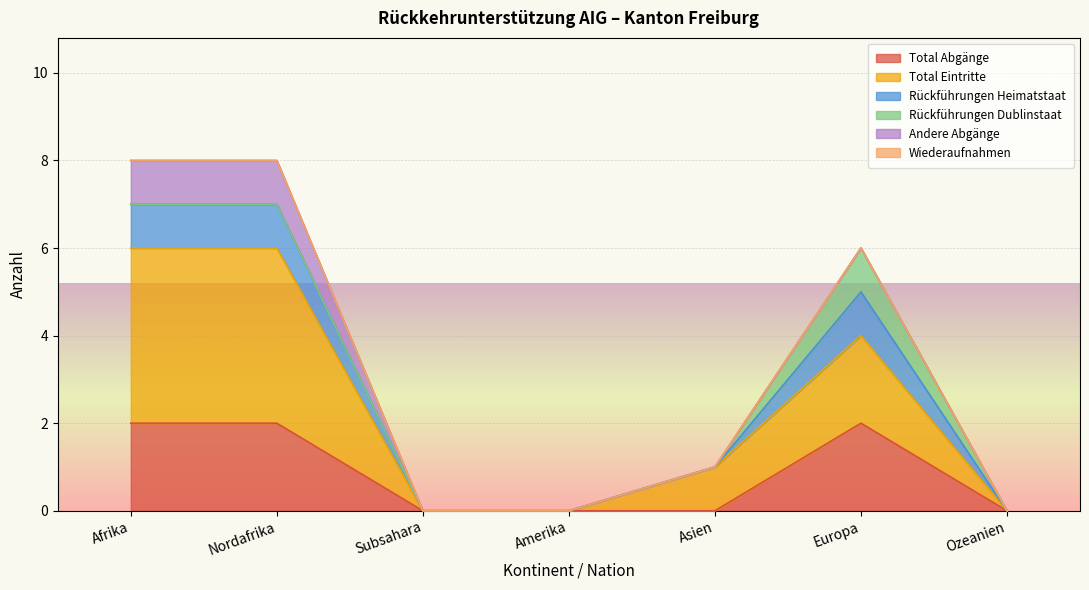

True or false: Total Abgänge and Total Eintritte cross at least once.

False